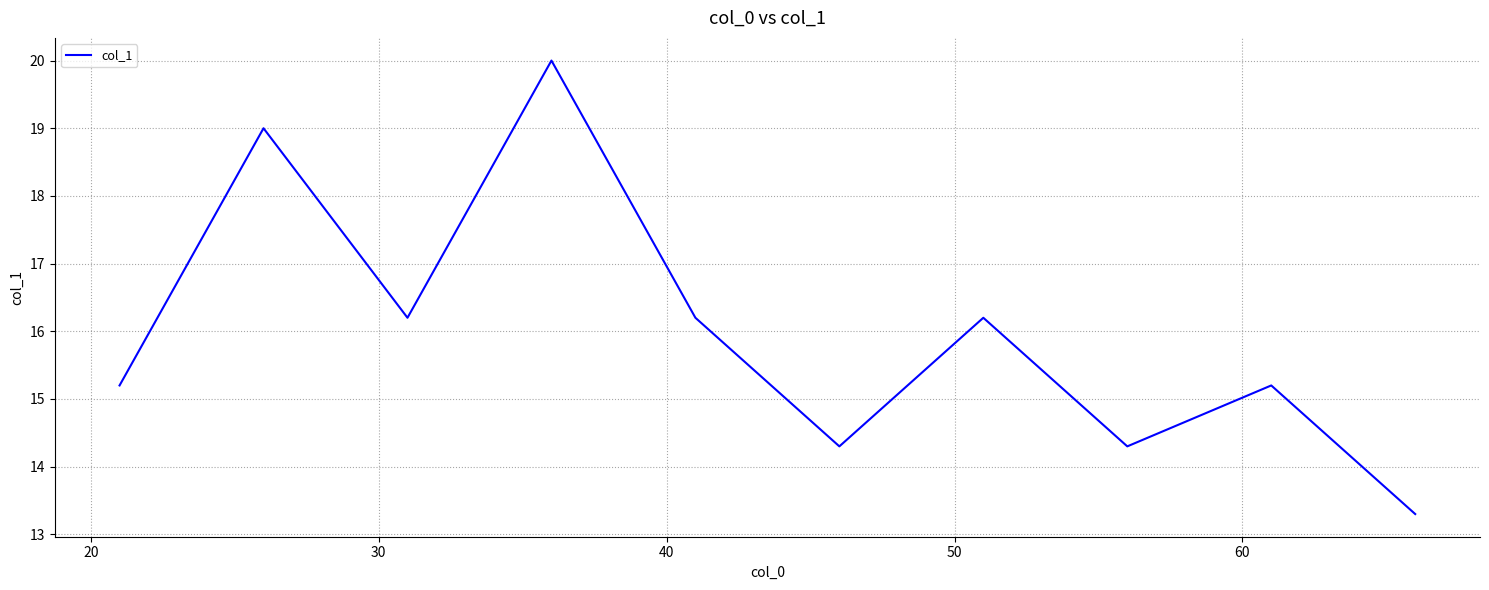

What is the greatest value displayed?

20.0